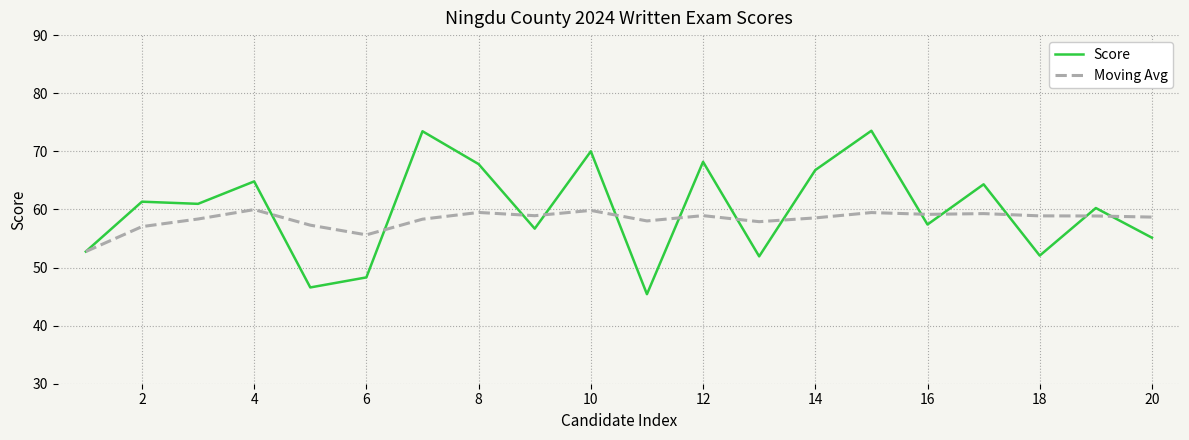

What is the average value of the Moving Avg series?

58.3